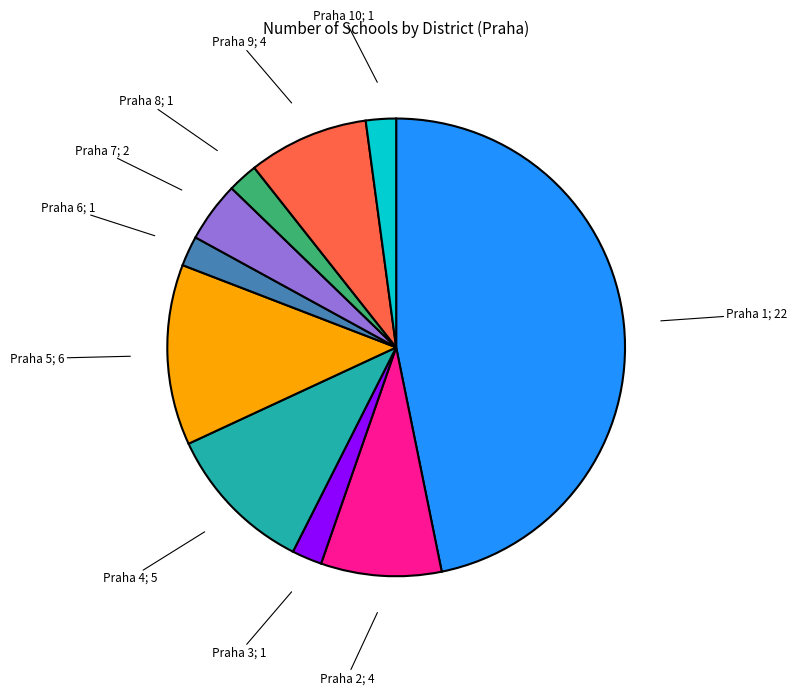

Does any single category account for the majority?

No